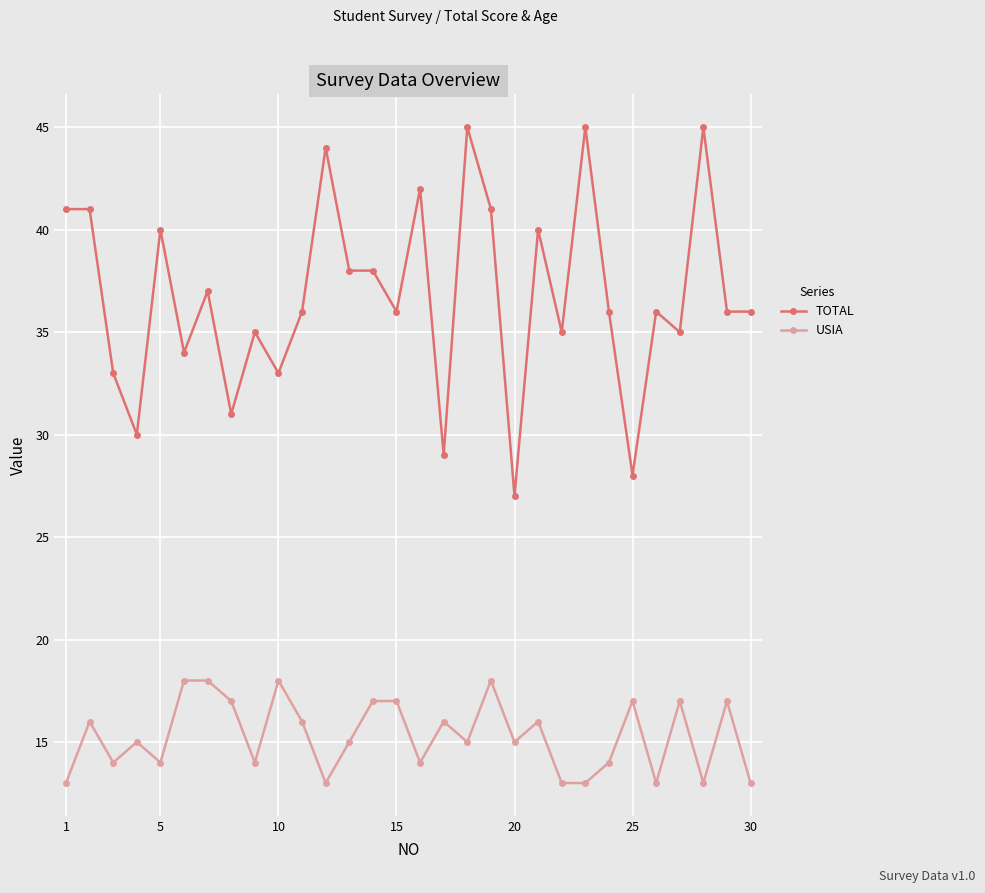

List the series in order of their overall mean, lowest first.

USIA, TOTAL